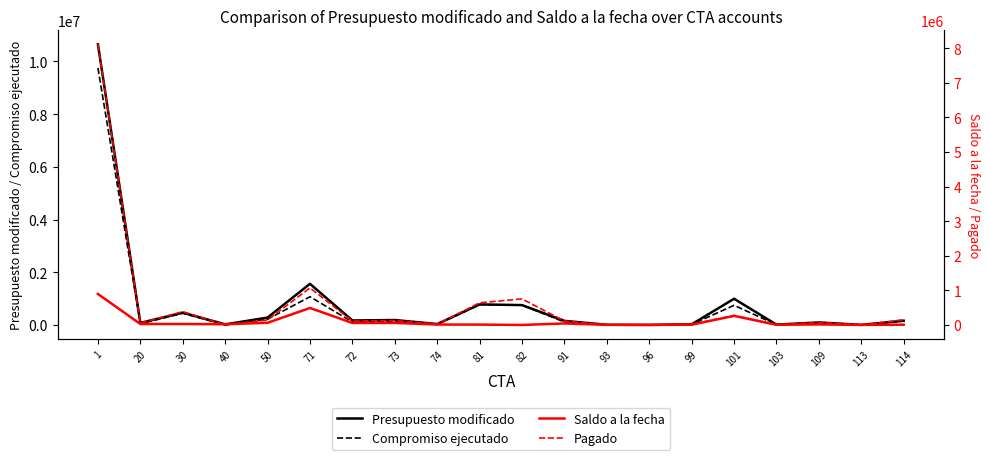

Reading left to right, transcribe all the data shown in this chart.

Presupuesto modificado: 10647315.0	77000.0	468850.0	22000.0	280500.0	1561643.0	170024.0	187507.0	34005.0	780000.0	753370.0	155100.0	7000.0	2600.0	24325.0	994400.0	12620.0	95575.0	2400.0	160000.0
Compromiso ejecutado: 9752317.2	49250.0	441640.0	1085.1	217692.2	1070938.5	112586.1	129216.1	21980.3	769813.8	753366.9	111949.1	3500.0	2016.7	17289.0	745722.4	7780.9	80452.3	356.1	151934.2
Saldo a la fecha: 894997.8	27750.0	27210.0	20914.9	62807.8	490704.5	57437.8	58290.9	12024.7	10186.2	3.0	43150.9	3500.0	583.3	7036.0	262335.1	4839.1	15122.7	2043.8	8065.8
Pagado: 8110276.6	49250.0	383422.1	1085.1	146111.0	1070938.5	112586.1	129216.1	21980.3	640338.7	753366.9	111256.4	3500.0	1944.4	17289.0	273251.3	5835.7	73357.8	356.1	151572.0